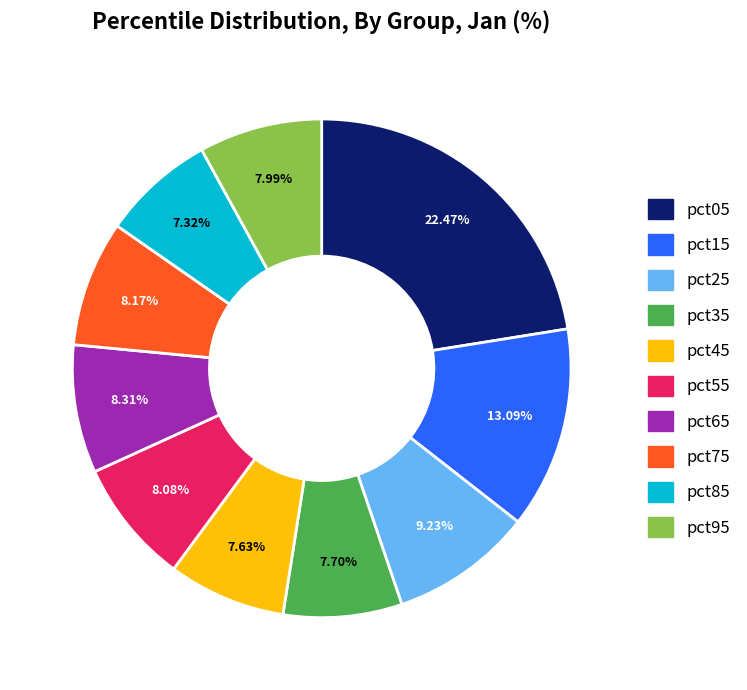

What is the largest slice in the pie chart?

pct05